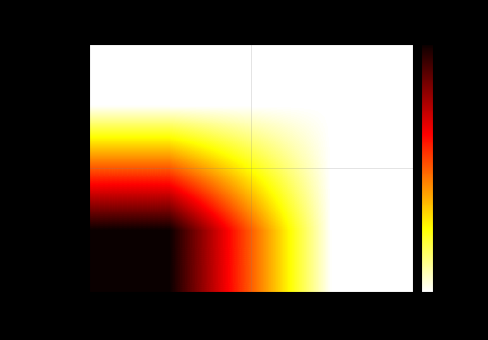

At 1, list the series in order from smallest to largest.

dd7f054f..., 0e1fadb6...